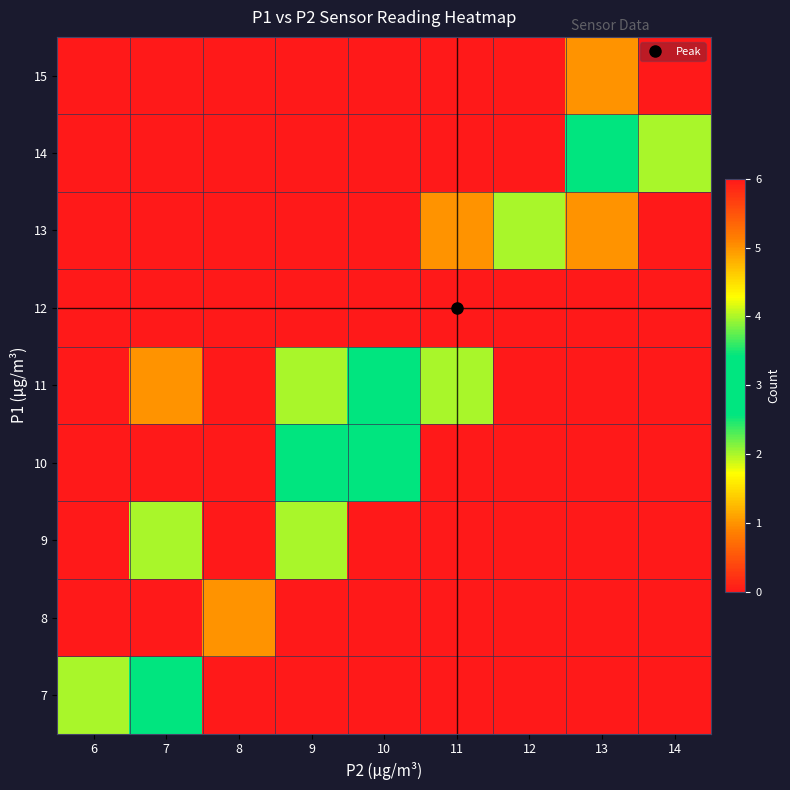

Reading left to right, list all the values displayed in this chart.

7: 6=2	7=3	8=0	9=0	10=0	11=0	12=0	13=0	14=0
8: 6=0	7=0	8=1	9=0	10=0	11=0	12=0	13=0	14=0
9: 6=0	7=2	8=0	9=2	10=0	11=0	12=0	13=0	14=0
10: 6=0	7=0	8=0	9=3	10=3	11=0	12=0	13=0	14=0
11: 6=0	7=1	8=0	9=2	10=3	11=2	12=0	13=0	14=0
12: 6=0	7=0	8=0	9=0	10=0	11=6	12=0	13=0	14=0
13: 6=0	7=0	8=0	9=0	10=0	11=1	12=2	13=1	14=0
14: 6=0	7=0	8=0	9=0	10=0	11=0	12=0	13=3	14=2
15: 6=0	7=0	8=0	9=0	10=0	11=0	12=0	13=1	14=0